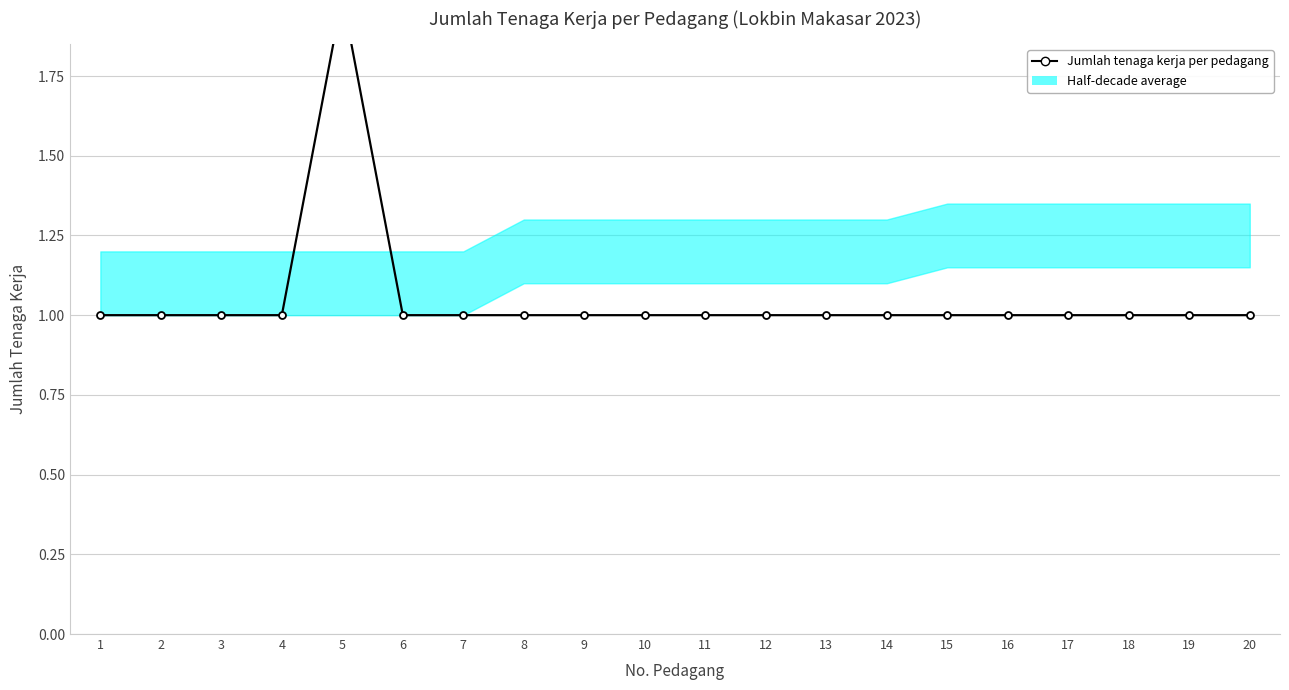

How many categories are shown in the chart?

20